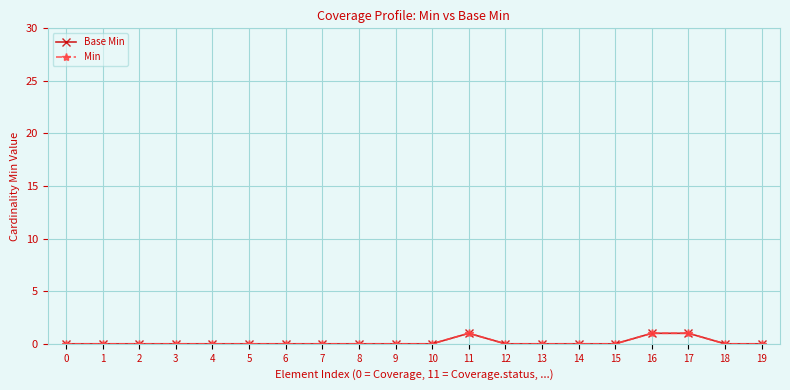

Does the chart have visible grid lines?

Yes